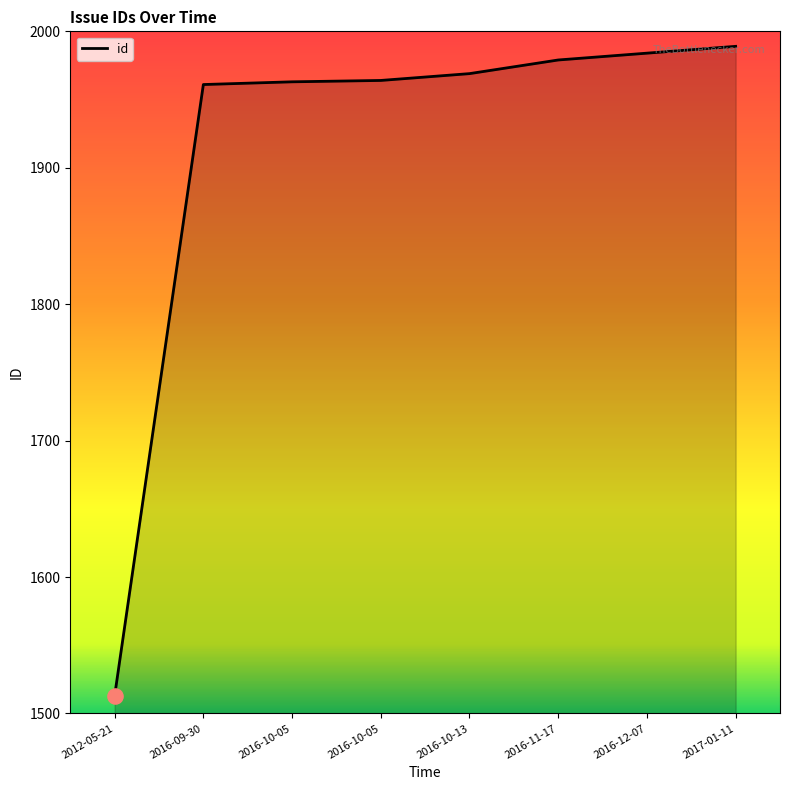

Between 2016-10-05 and 2016-11-17, which is larger?

2016-11-17